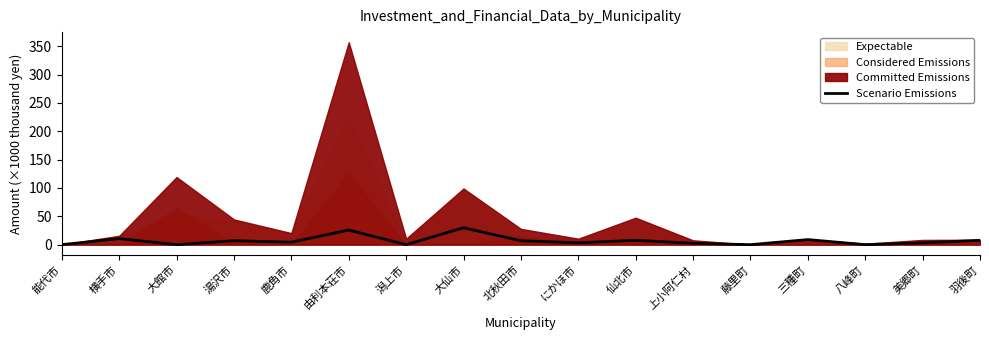

Does the chart have visible grid lines?

No